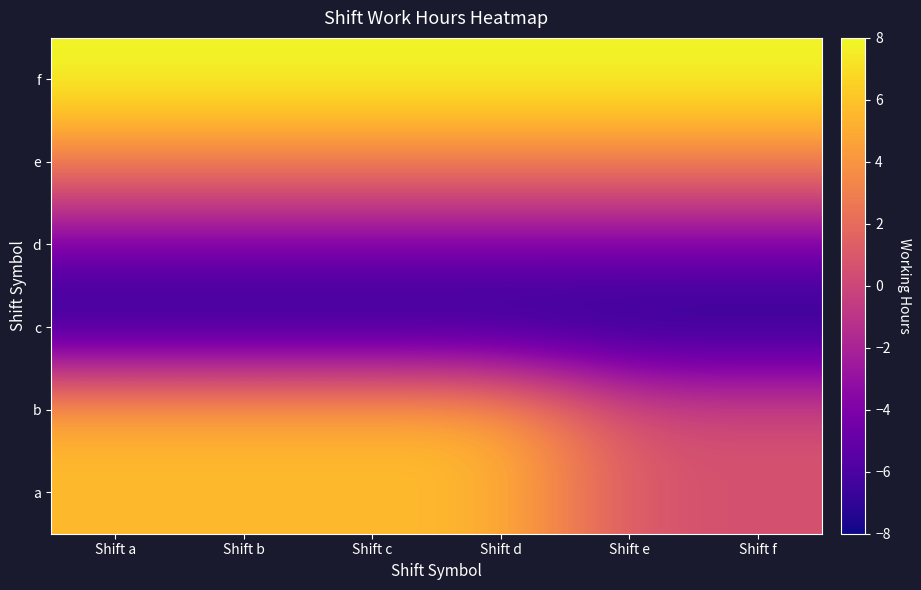

At which category is the sum across all series the highest?

Shift b